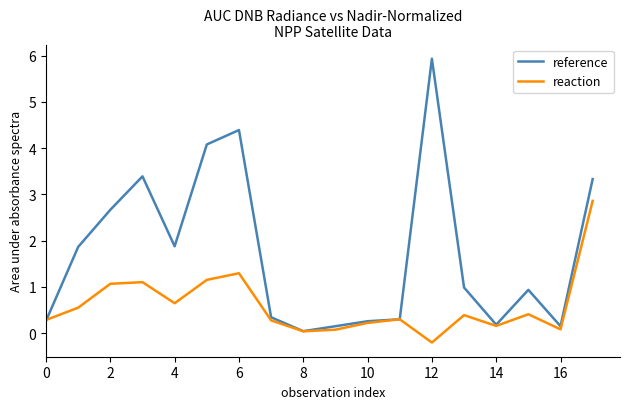

Which series has the largest total across all categories?

reference